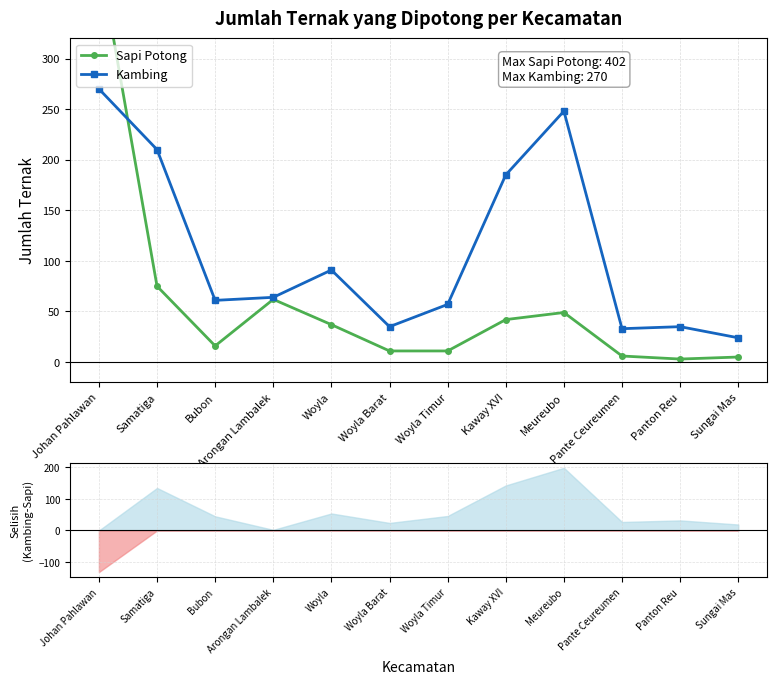

At which label does Kambing reach its minimum?

Sungai Mas